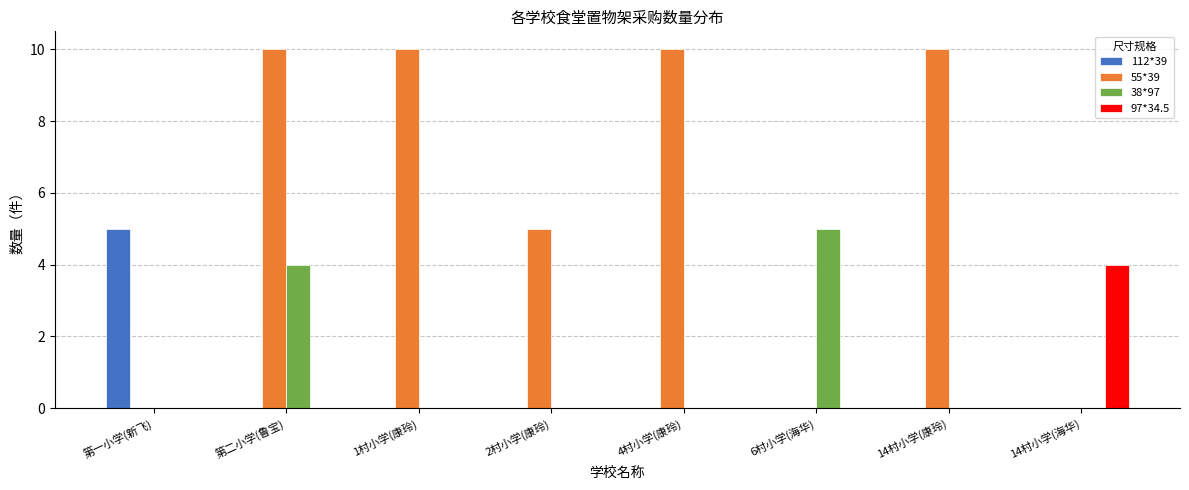

What is the highest value of the 112*39 series?

5